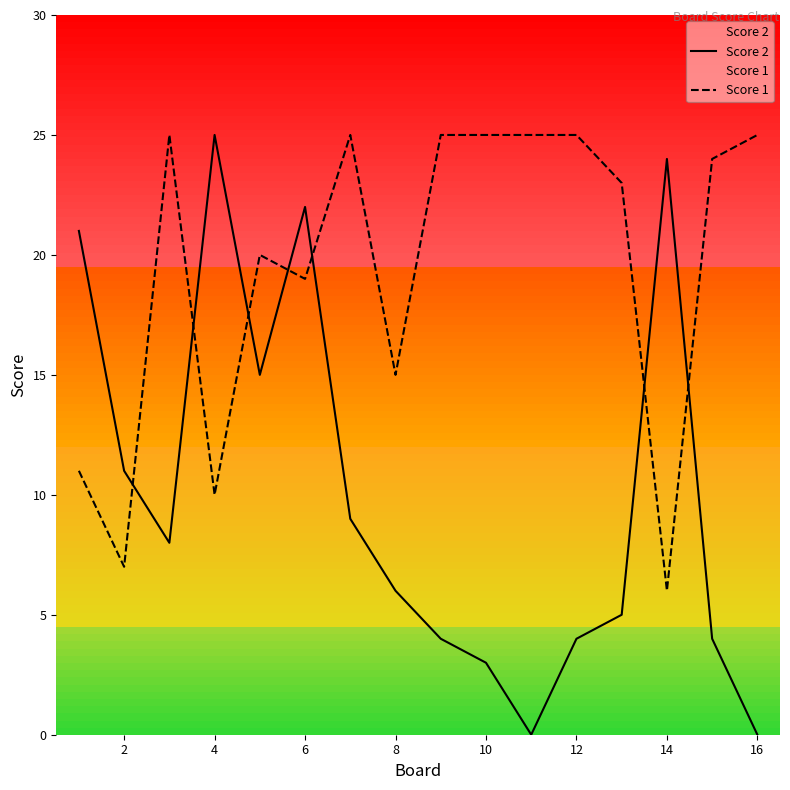

The Score 2 series shows 41 at 14. True or false?

False